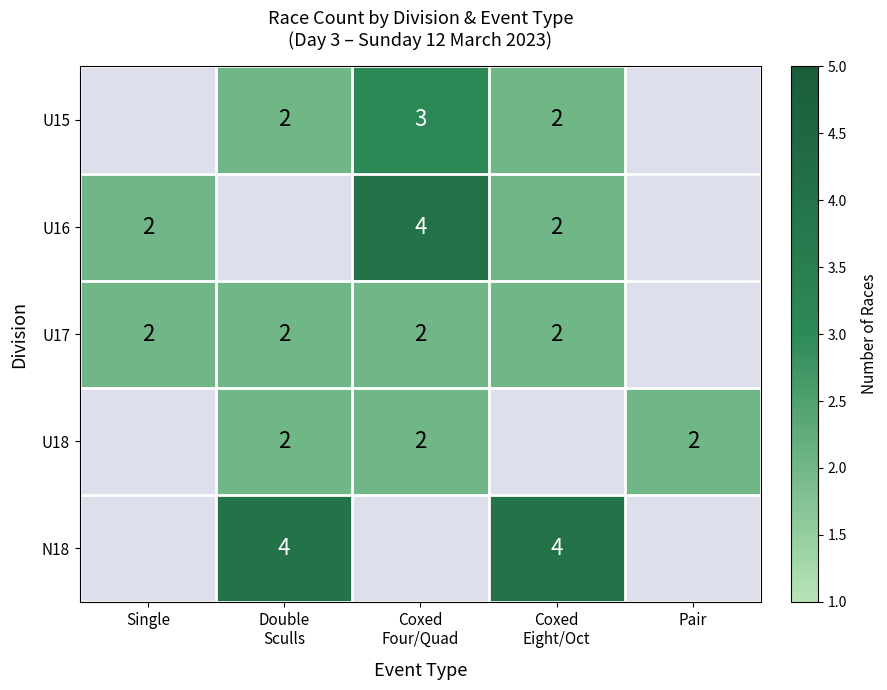

Is the value of U18 at Coxed Eight/Oct greater than the value of U17 at Double Sculls?

No